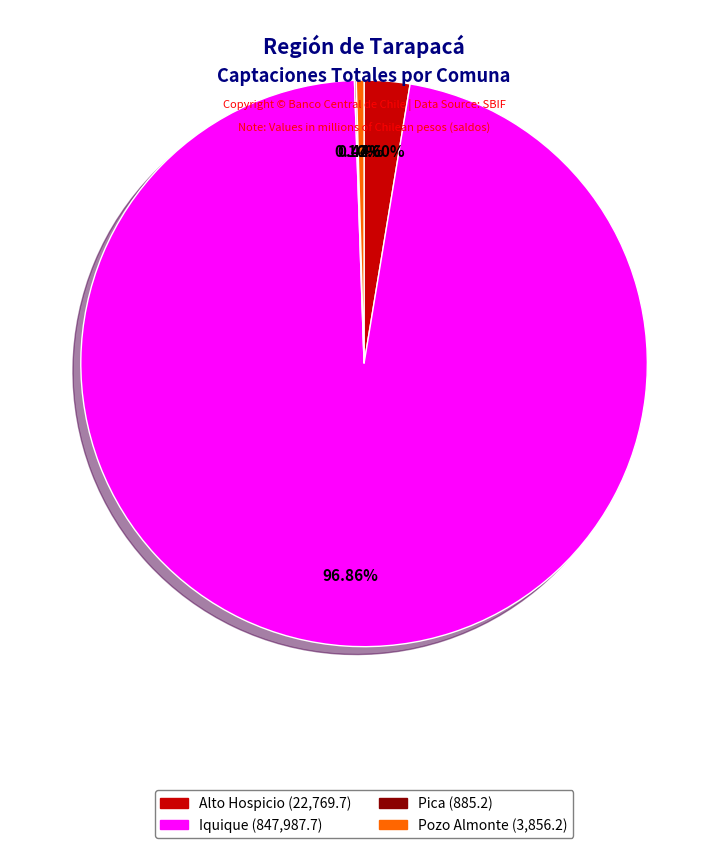

What is the ratio of the value at Pozo Almonte to the value at Alto Hospicio?

0.2